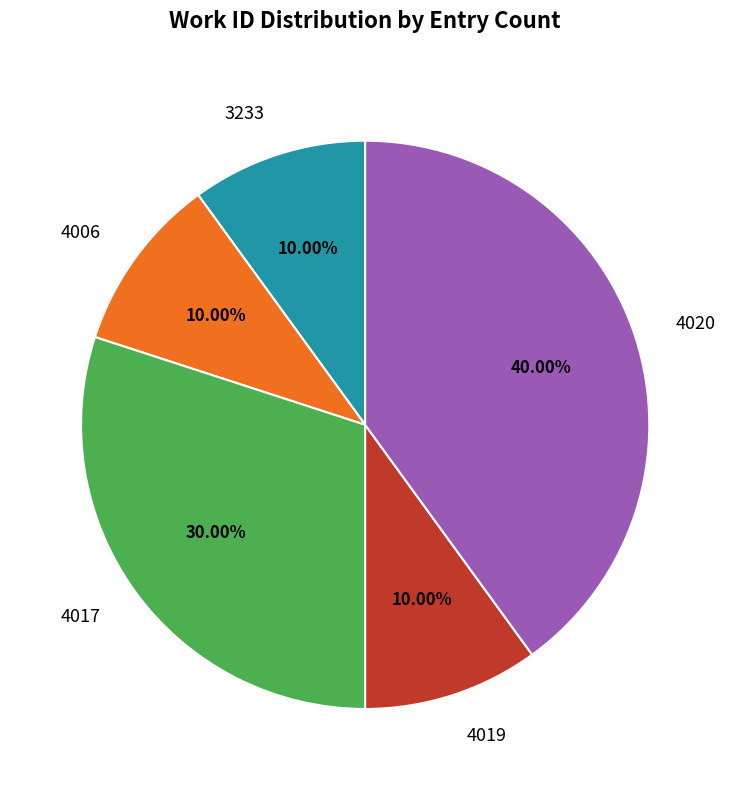

To the nearest percent, what percentage of the pie is 3233?

10%